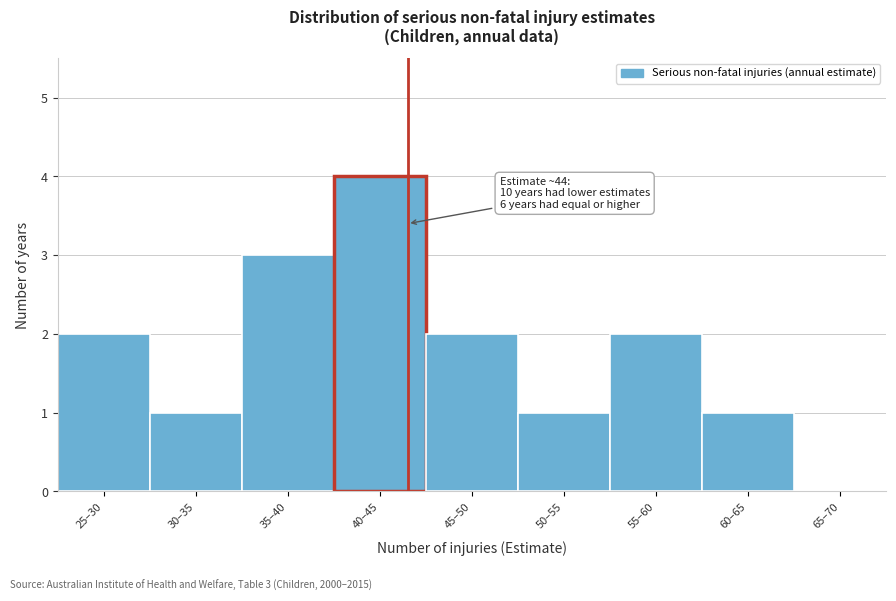

Reading left to right, list all the values displayed in this chart.

25–30=2	30–35=1	35–40=3	40–45=4	45–50=2	50–55=1	55–60=2	60–65=1	65–70=0